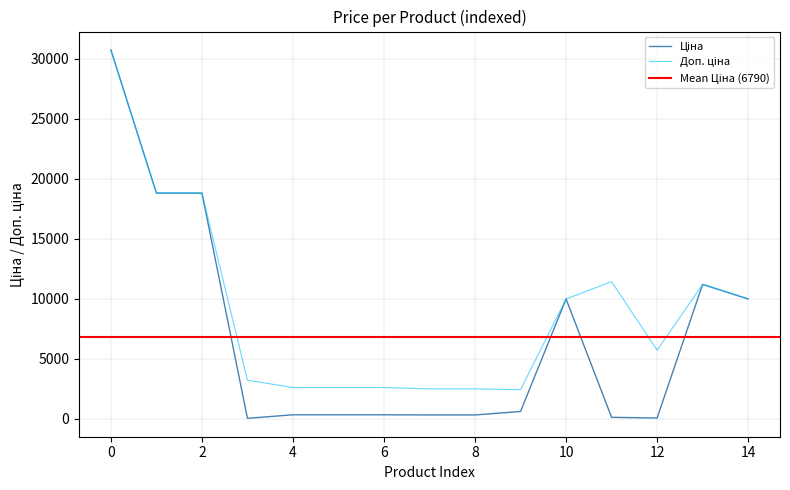

Is this an area chart (filled region under the line)?

No